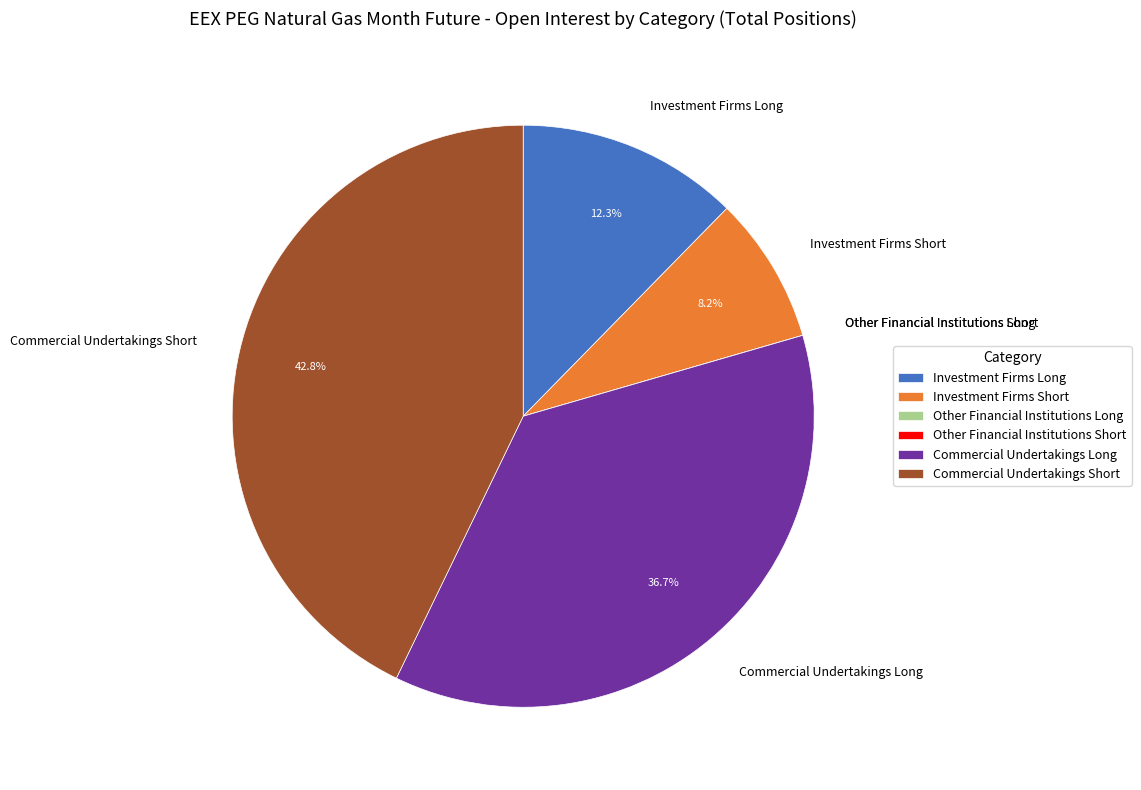

Is there any slice that represents more than half of the pie?

No